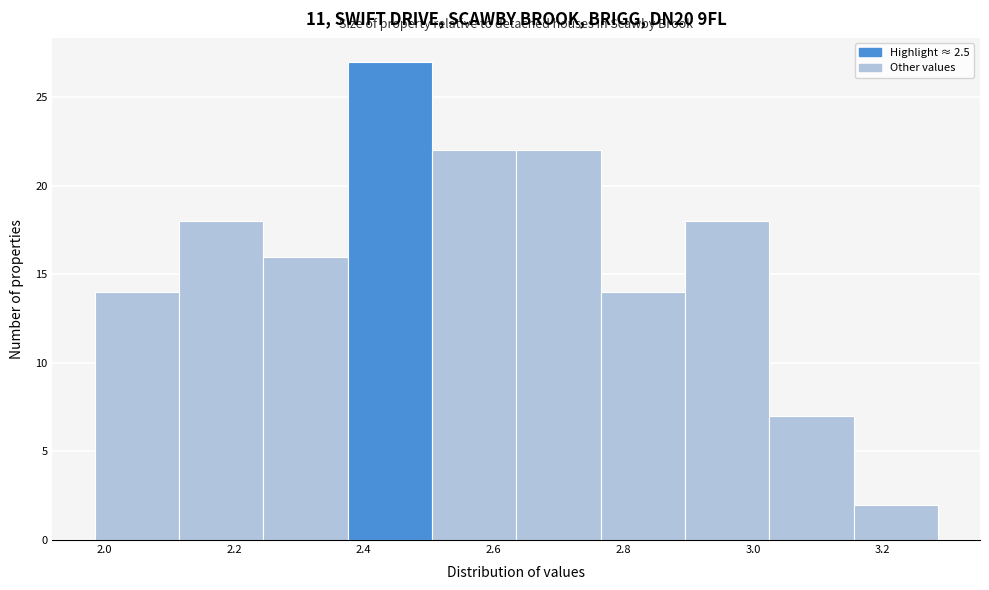

Reading left to right, transcribe this chart: for each bar, give the range it covers on the x-axis and its height. Neither the bar edges nor the heights are printed on the chart, so give them approximately, as read against the axes.

1.985 to 2.115: 14
2.115 to 2.245: 18
2.245 to 2.375: 16
2.375 to 2.505: 27
2.505 to 2.635: 22
2.635 to 2.765: 22
2.765 to 2.895: 14
2.895 to 3.025: 18
3.025 to 3.155: 7
3.155 to 3.285: 2